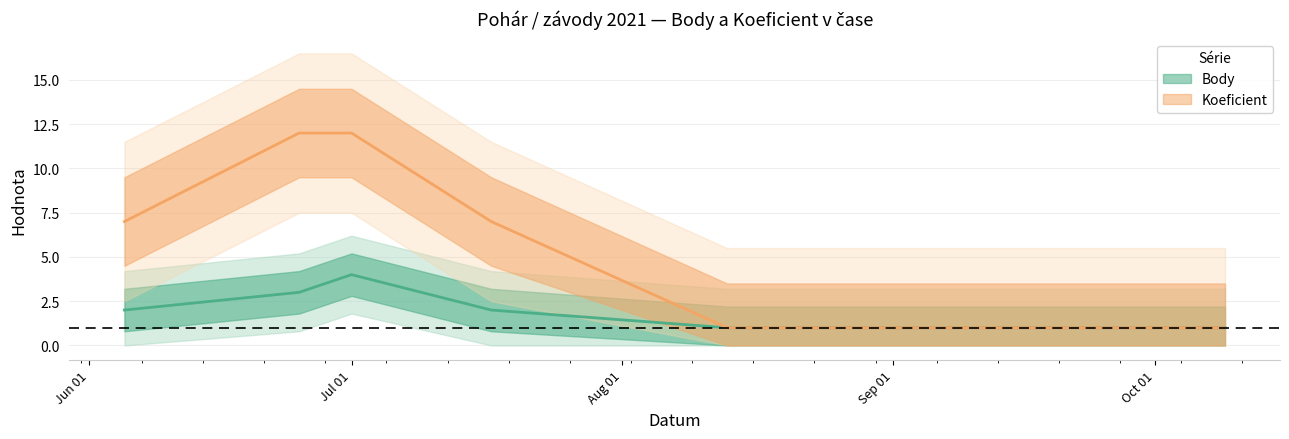

What is the difference between the maximum and second lowest values in the Body series?

3